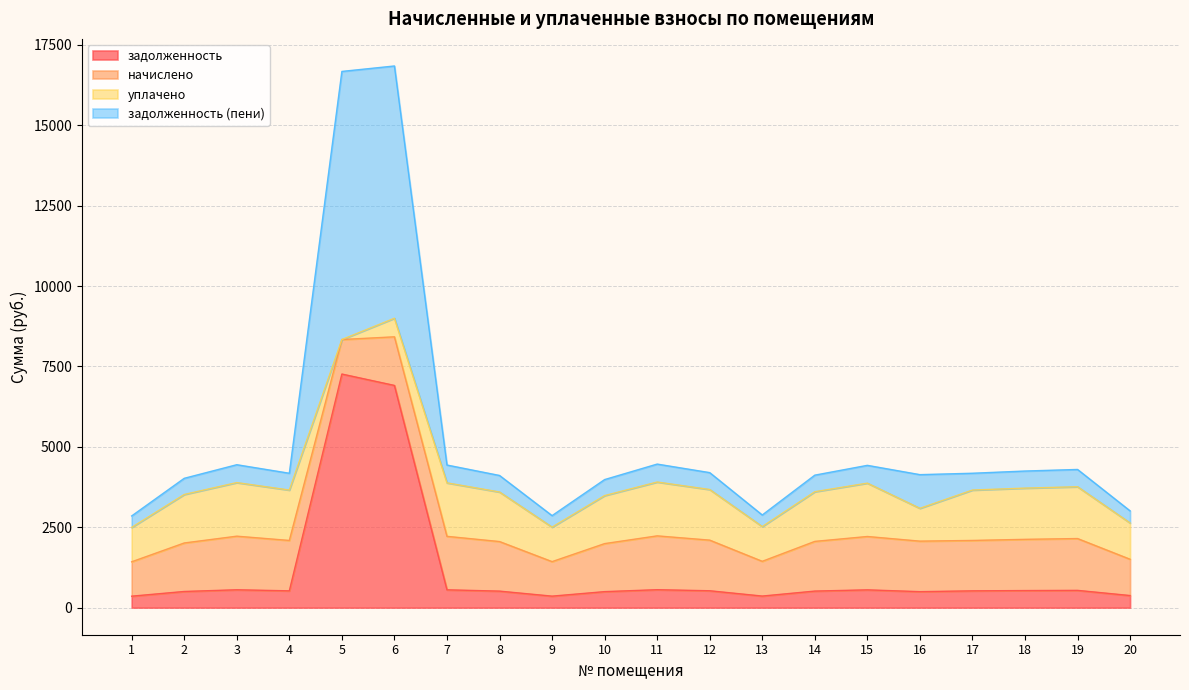

The value of задолженность at 18 is 310.2. True or false?

False